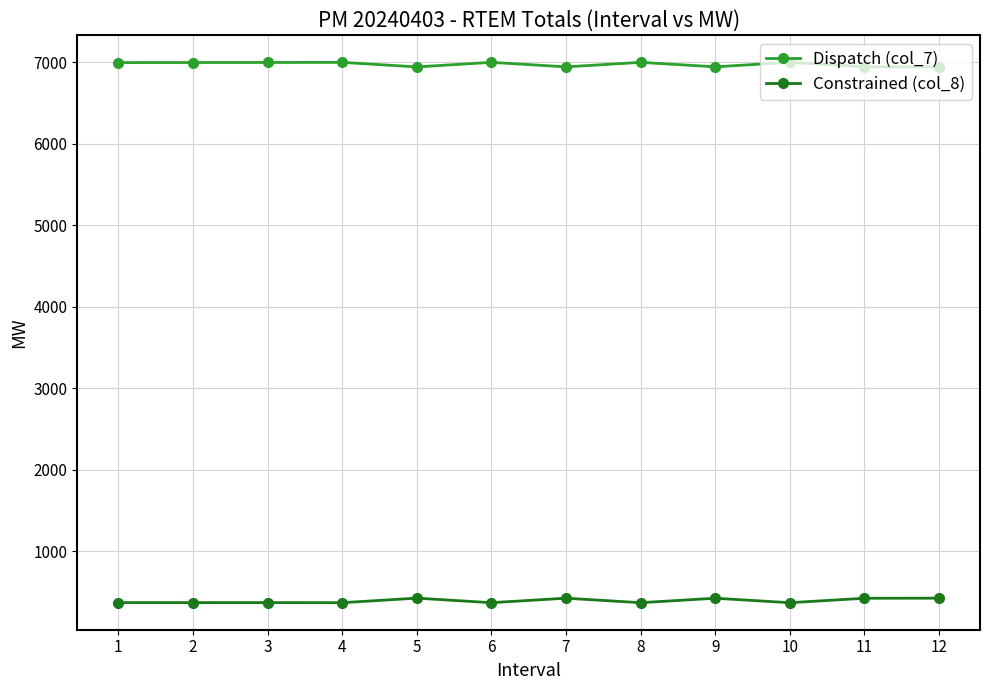

Rank the series at 1 from highest to lowest value.

Dispatch (col_7), Constrained (col_8)